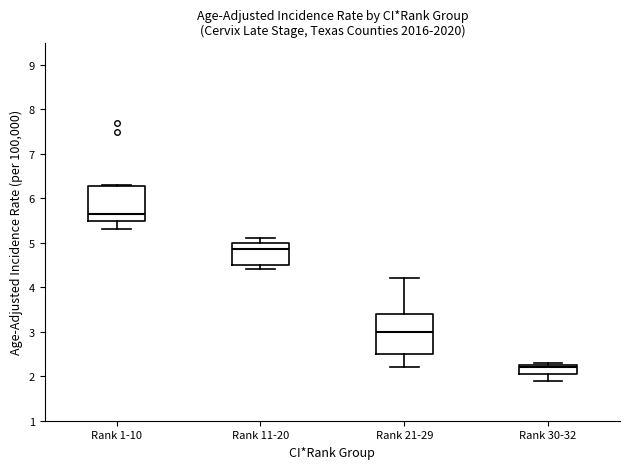

Comparing the boxes themselves (not the whiskers), which one is the tallest?

Rank 21-29